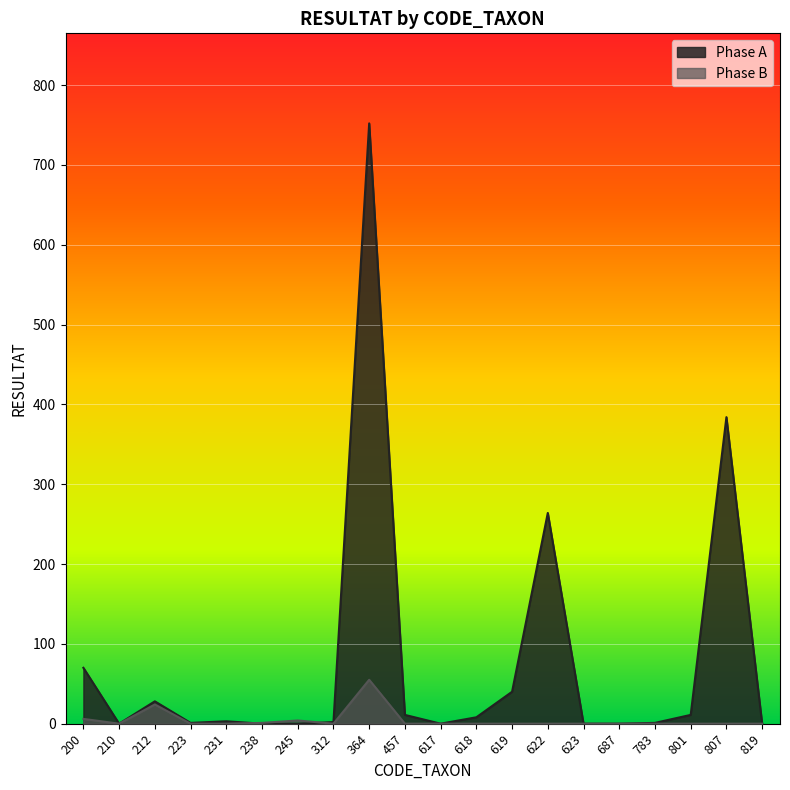

How many data points in Phase A are less than 3?

10